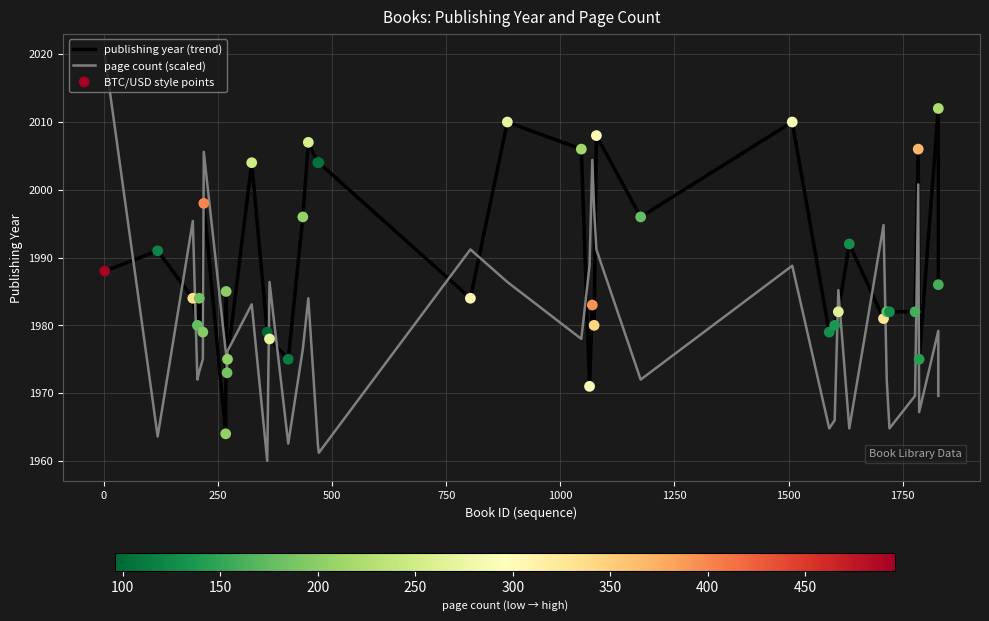

Which series has the largest Y range (max minus min)?

page count (scaled)